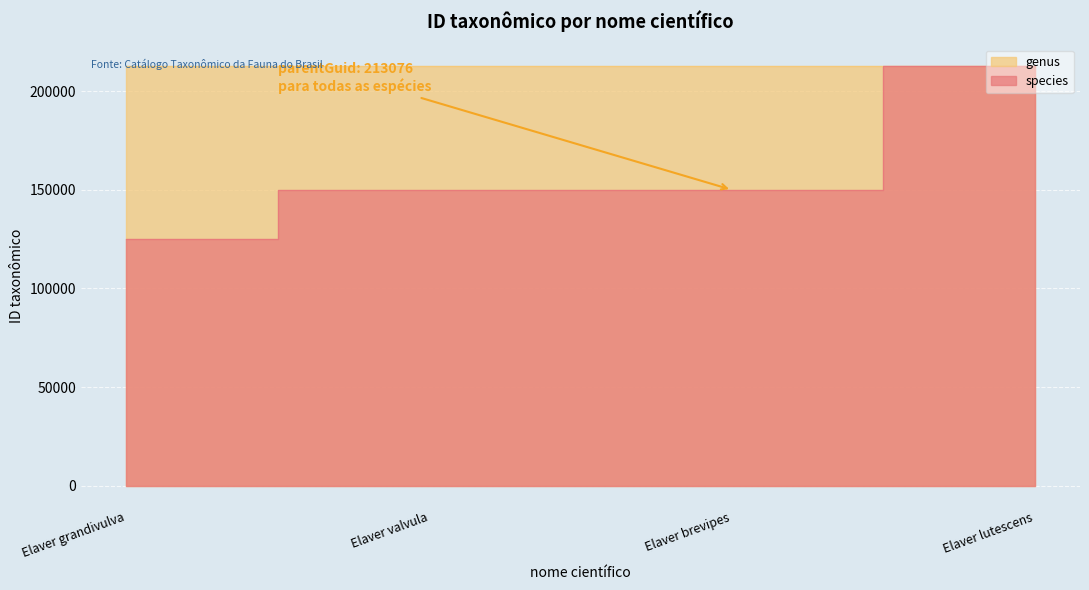

What is the sum of all values?

638296